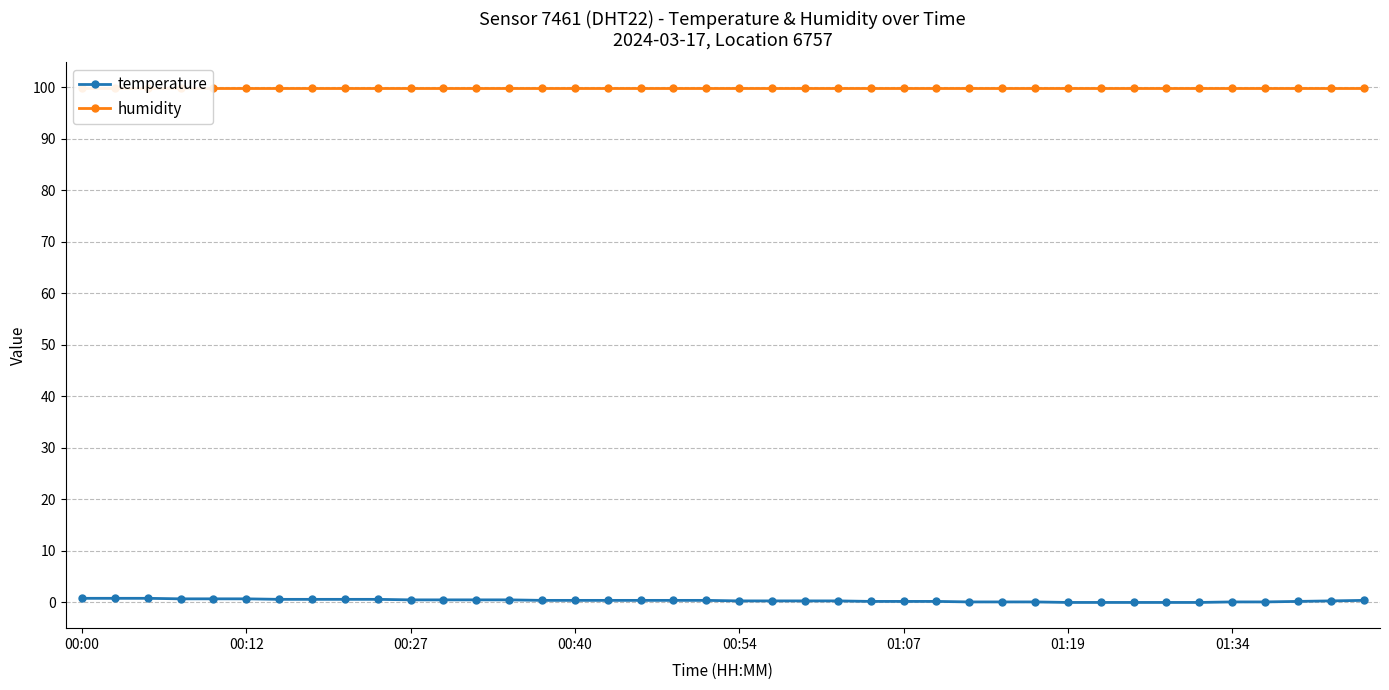

True or false: humidity and temperature intersect in this chart.

False